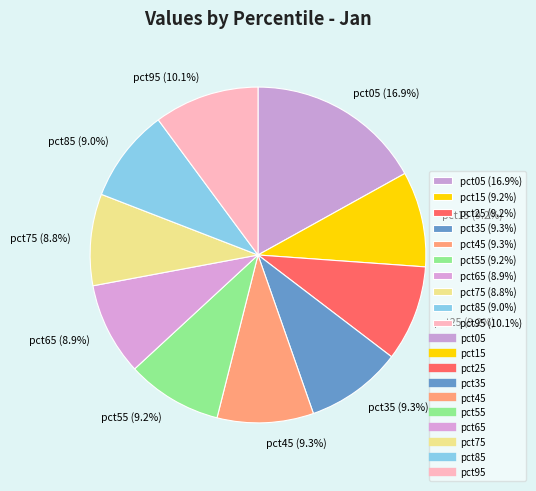

What percentage is the pct55 slice, to the nearest percent?

9%